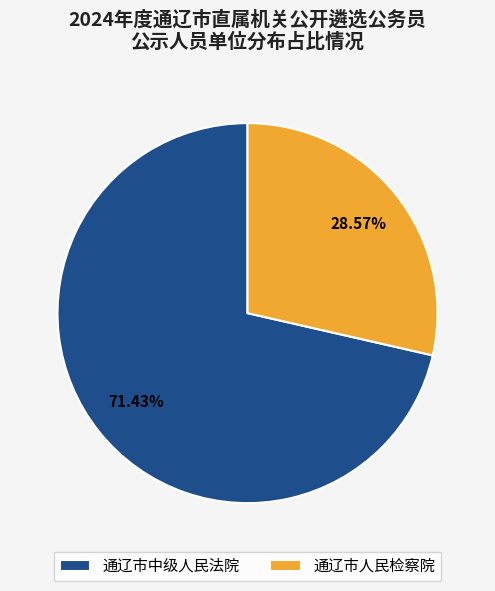

Which slice is the largest?

通辽市中级人民法院